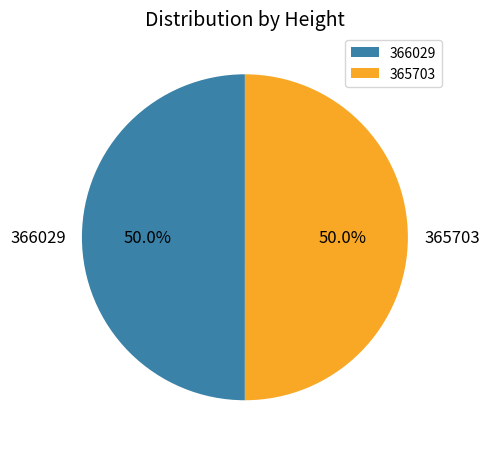

What is the ratio of the value at 365703 to the value at 366029?

1.0